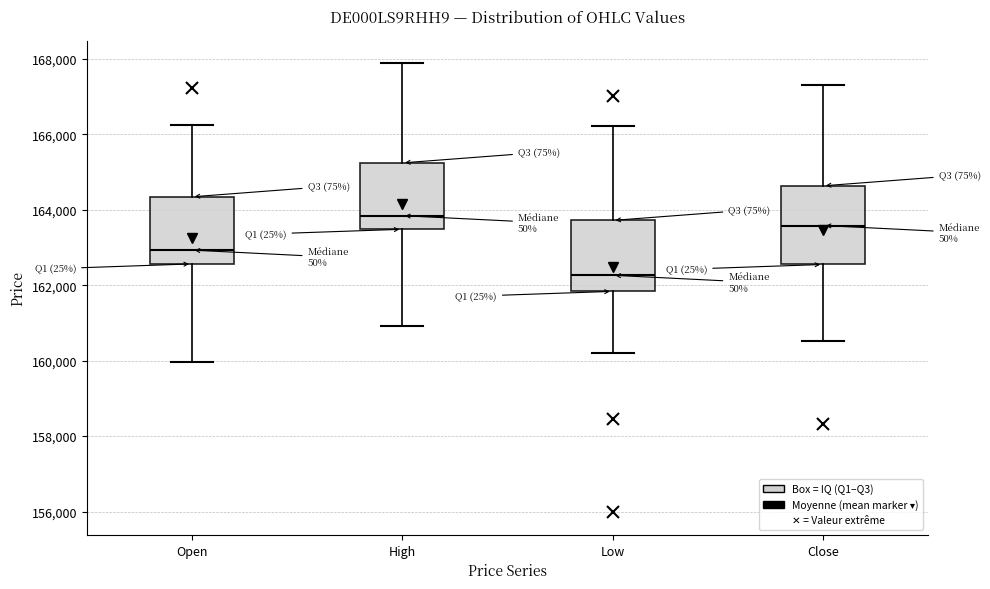

Which box's median line is the lowest?

Low